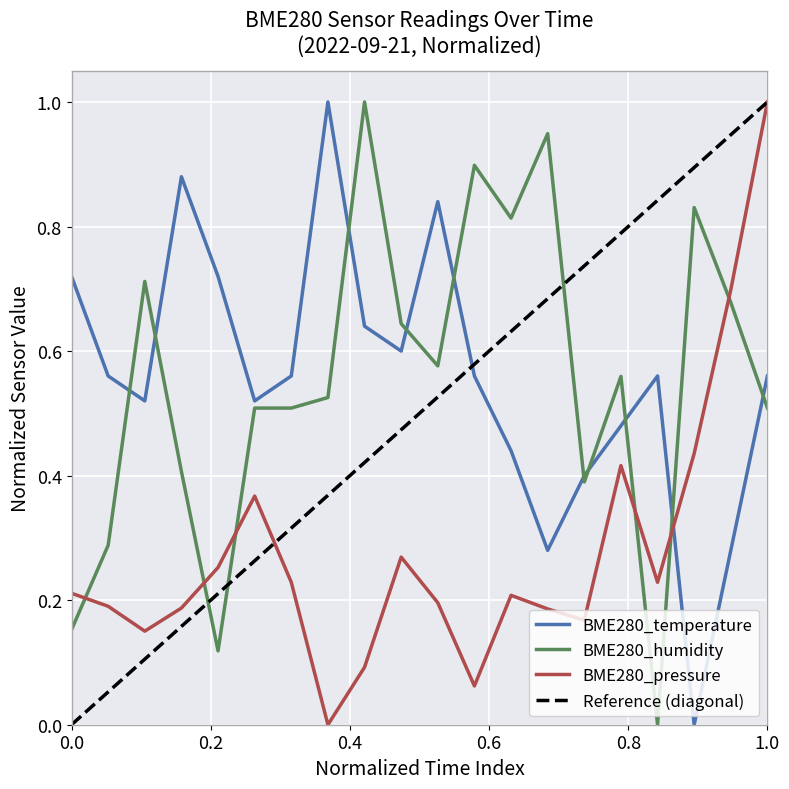

Reading left to right, extract all data points from this chart.

BME280_temperature: 0.7	0.6	0.5	0.9	0.7	0.5	0.6	1.0	0.6	0.6	0.8	0.6	0.4	0.3	0.4	0.5	0.6	0.0	0.3	0.6
BME280_humidity: 0.2	0.3	0.7	0.4	0.1	0.5	0.5	0.5	1.0	0.6	0.6	0.9	0.8	0.9	0.4	0.6	0.0	0.8	0.7	0.5
BME280_pressure: 0.2	0.2	0.2	0.2	0.3	0.4	0.2	0.0	0.1	0.3	0.2	0.1	0.2	0.2	0.2	0.4	0.2	0.4	0.7	1.0